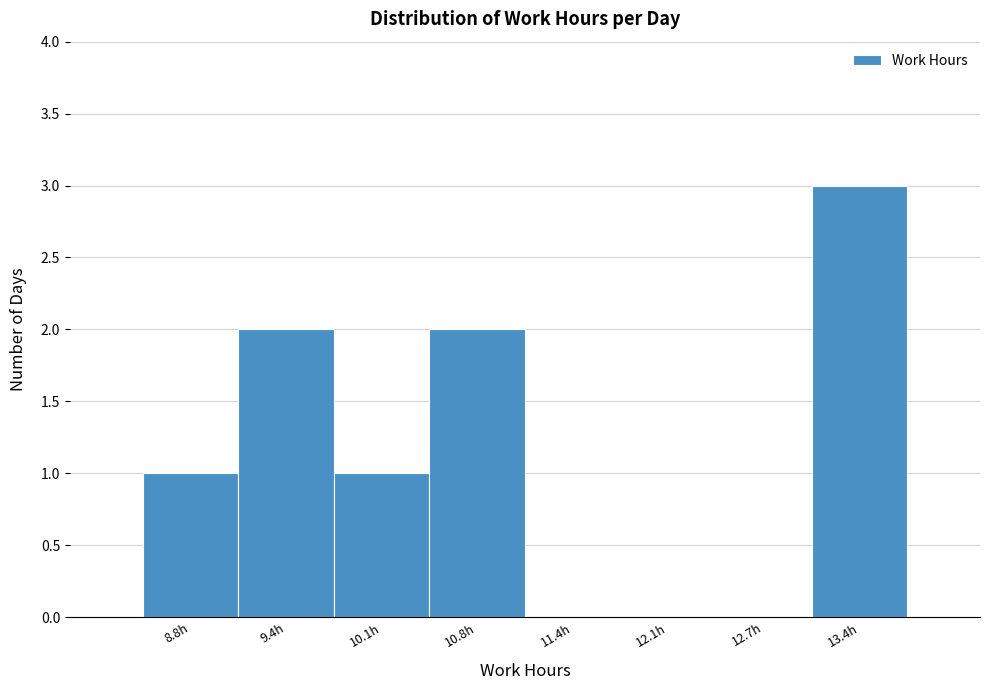

Reading left to right, transcribe all the data shown in this chart.

8.8h=1	9.4h=2	10.1h=1	10.8h=2	11.4h=0	12.1h=0	12.7h=0	13.4h=3